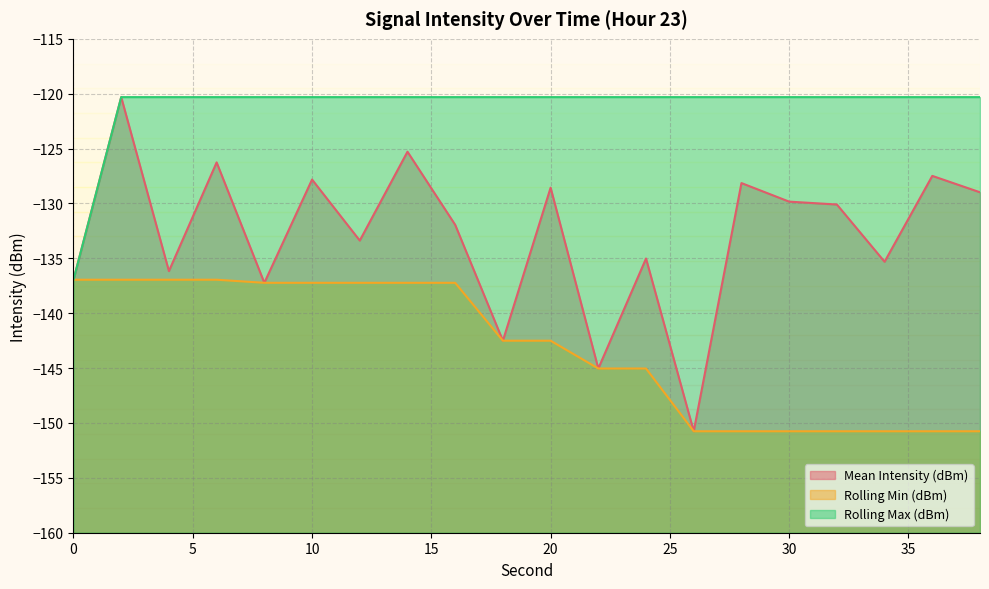

List the labels in order of Mean Intensity (dBm) value, smallest first.

26, 22, 18, 8, 0, 4, 34, 24, 12, 16, 32, 30, 38, 20, 28, 10, 36, 6, 14, 2